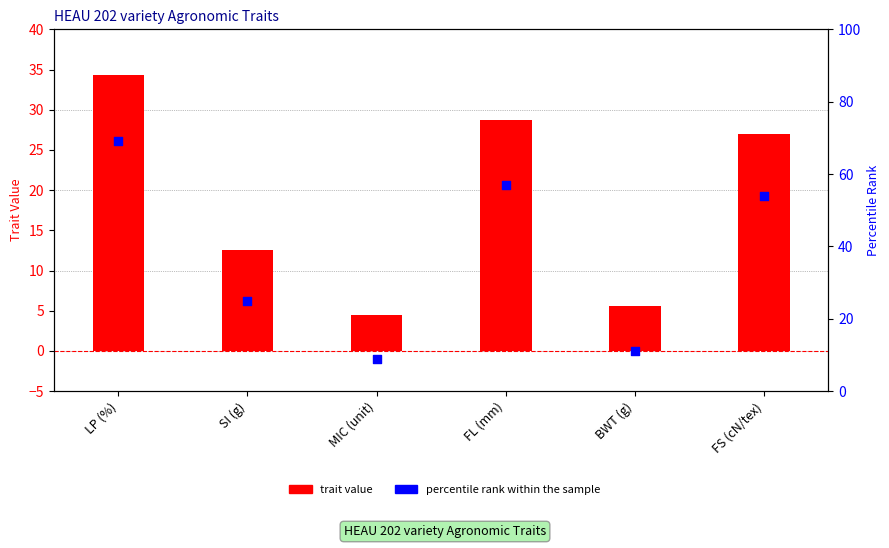

Which series has the largest Y range (max minus min)?

percentile rank within the sample